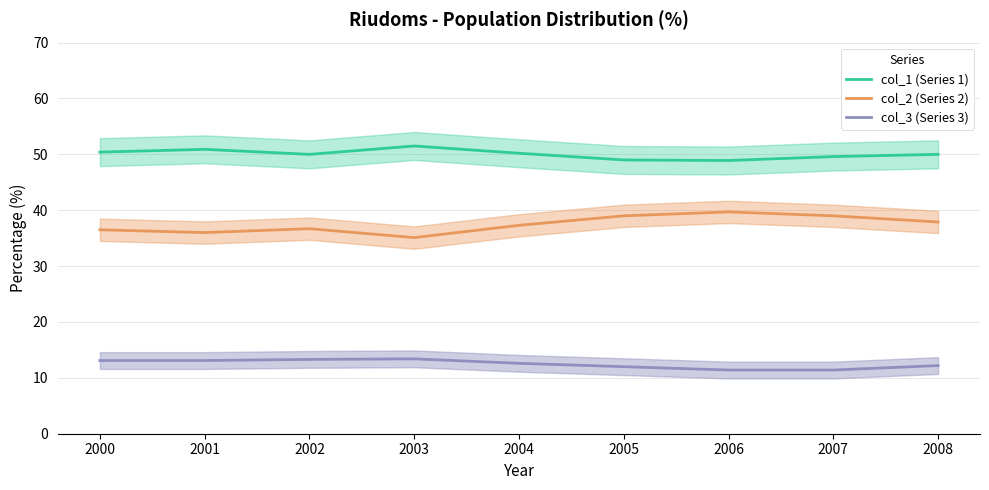

Which series has the widest spread of values?

col_2 (Series 2)